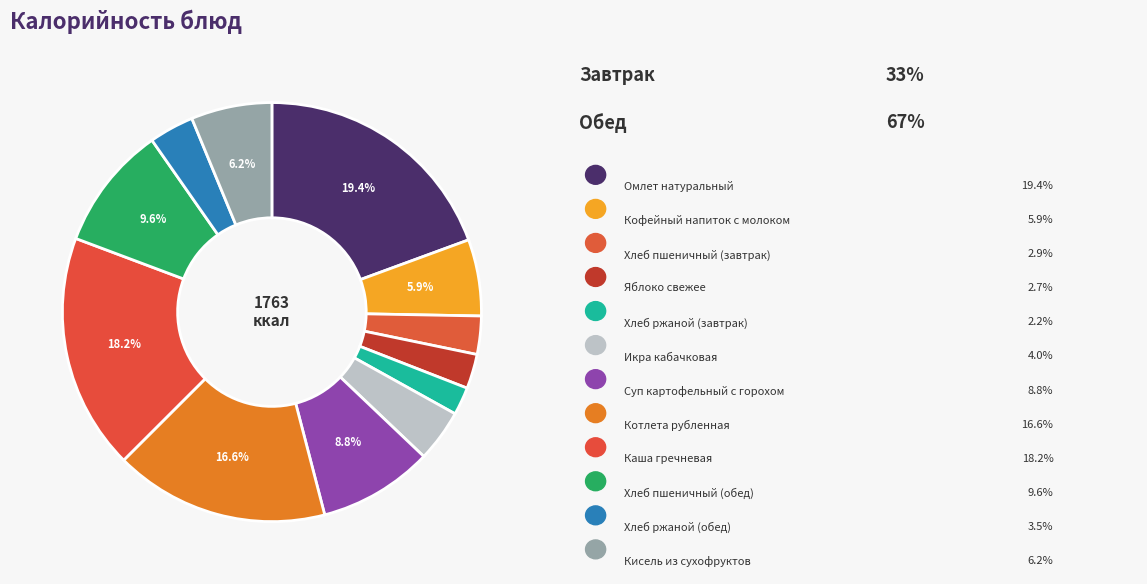

How many segments does this pie chart have?

12